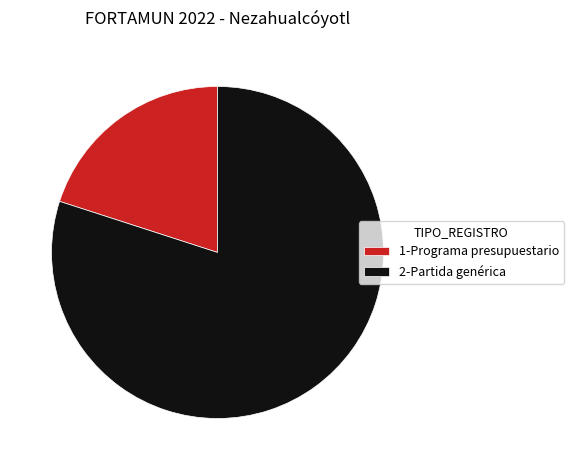

Which has a higher value, 2-Partida genérica or 1-Programa presupuestario?

2-Partida genérica